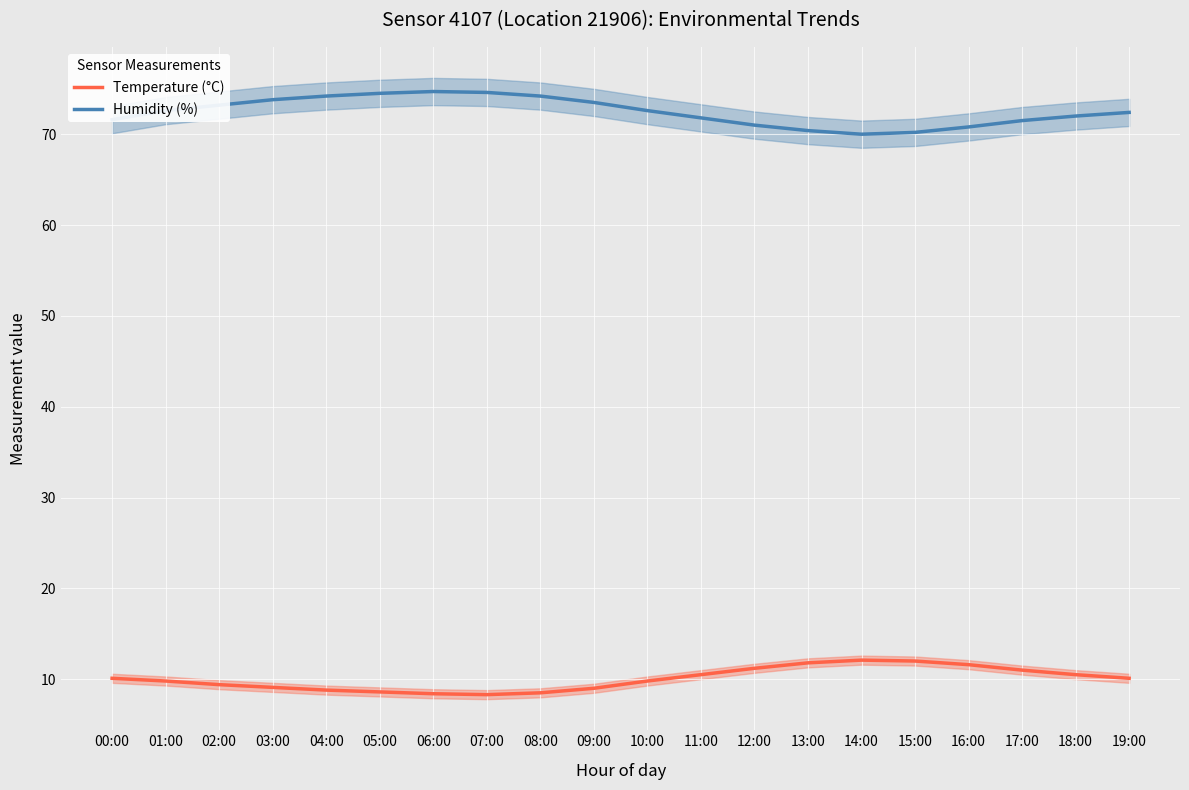

What position from the left is 09:00?

10